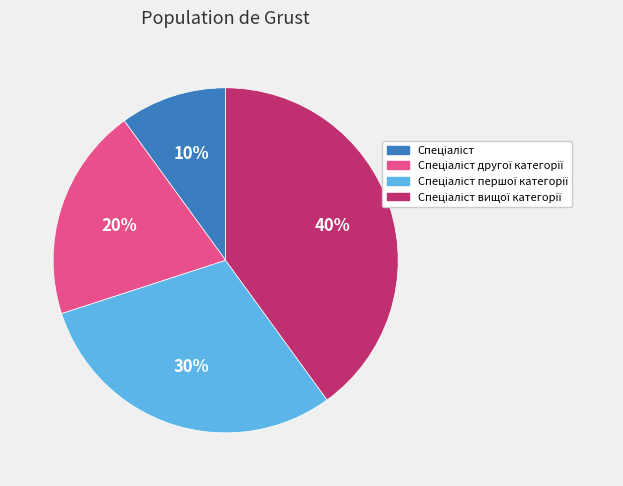

Is there any slice that represents more than half of the pie?

No